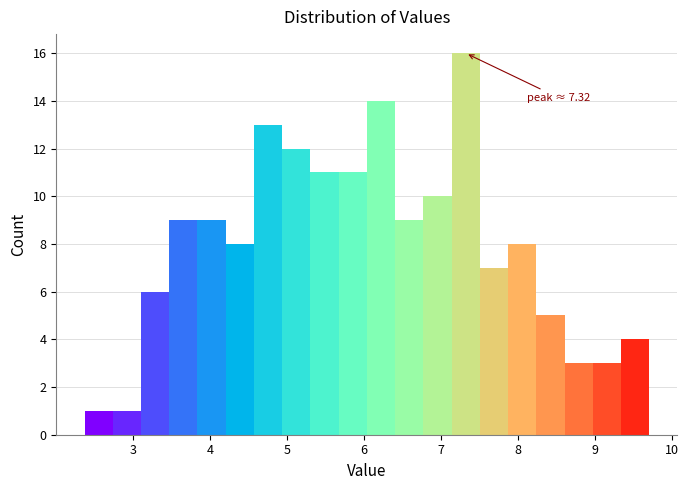

Read against the x-axis, roughly where is the centre of the tallest bar?

7.3